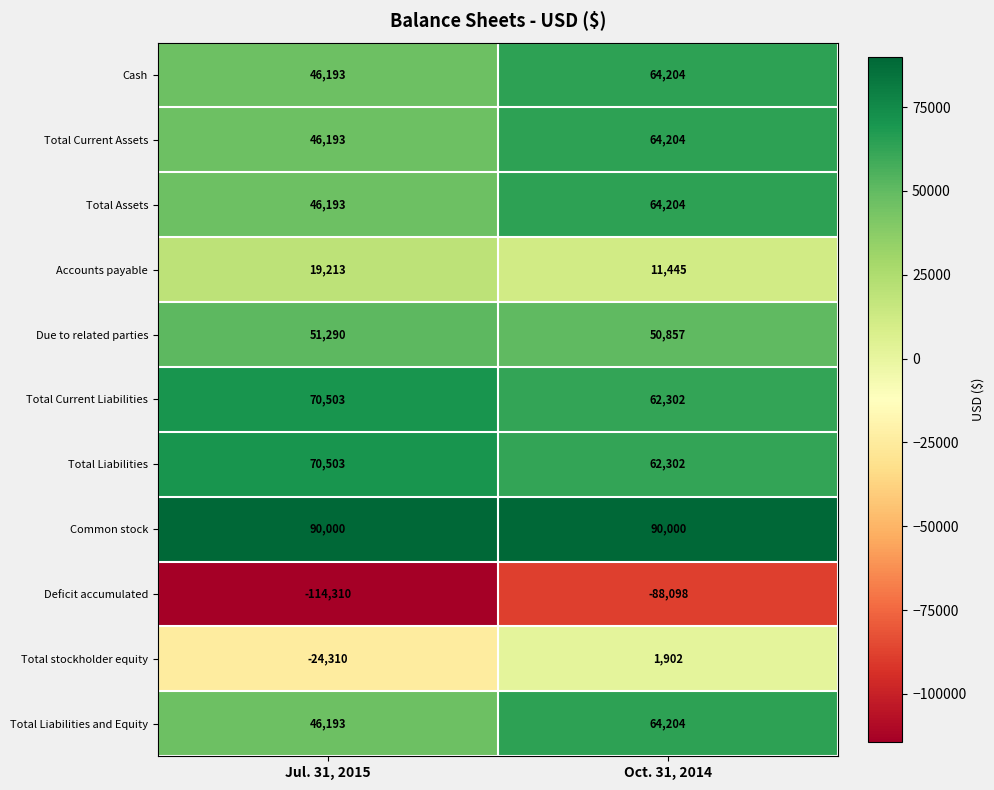

List the labels in order of Total Liabilities and Equity value, smallest first.

Jul. 31, 2015, Oct. 31, 2014